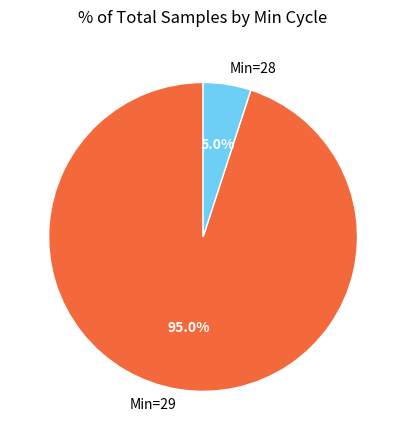

Which category has the biggest portion of the pie?

Min=29